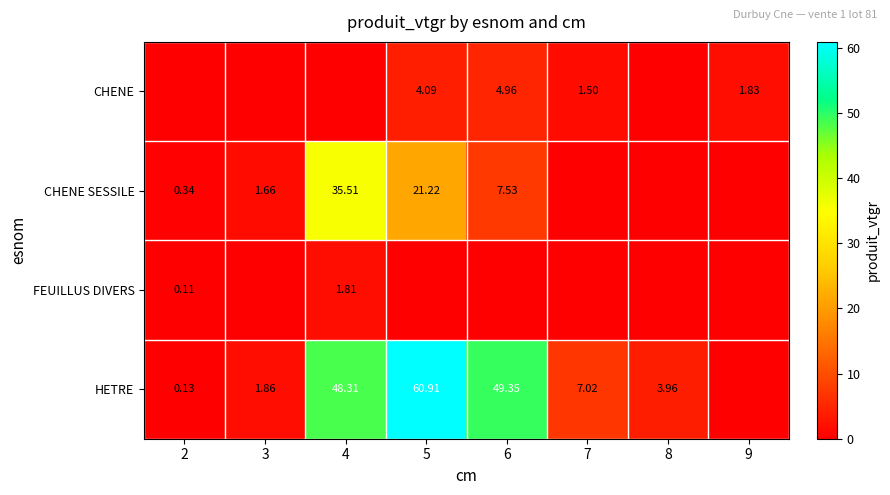

What is the difference between the maximum and minimum values in the CHENE SESSILE series?

35.5